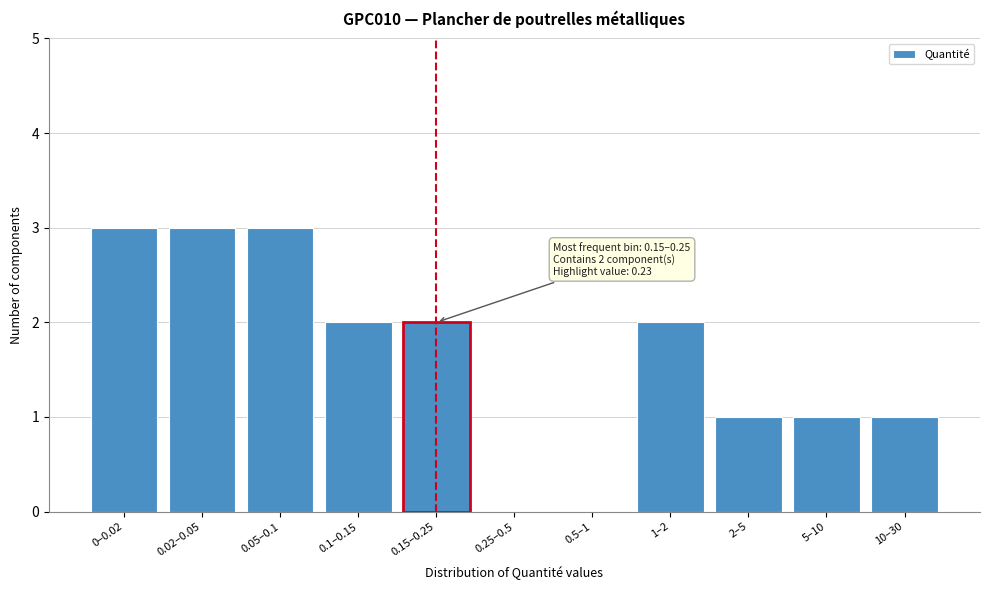

Reading left to right, transcribe all the data shown in this chart.

0–0.02=3	0.02–0.05=3	0.05–0.1=3	0.1–0.15=2	0.15–0.25=2	0.25–0.5=0	0.5–1=0	1–2=2	2–5=1	5–10=1	10–30=1